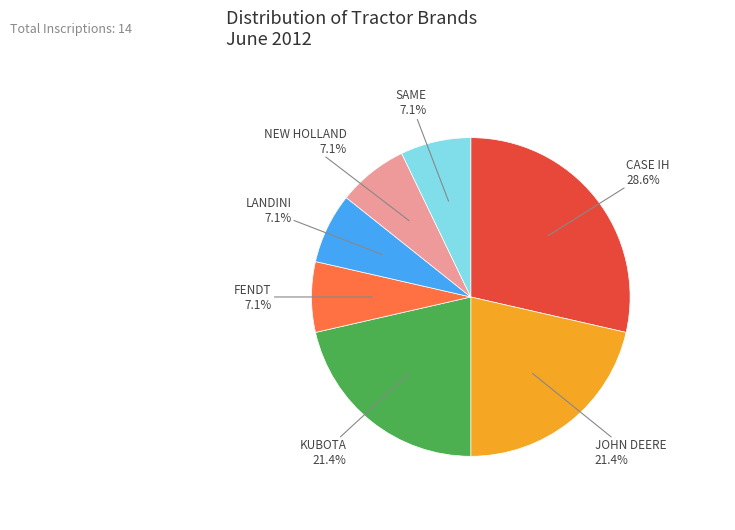

Does any single category account for the majority?

No